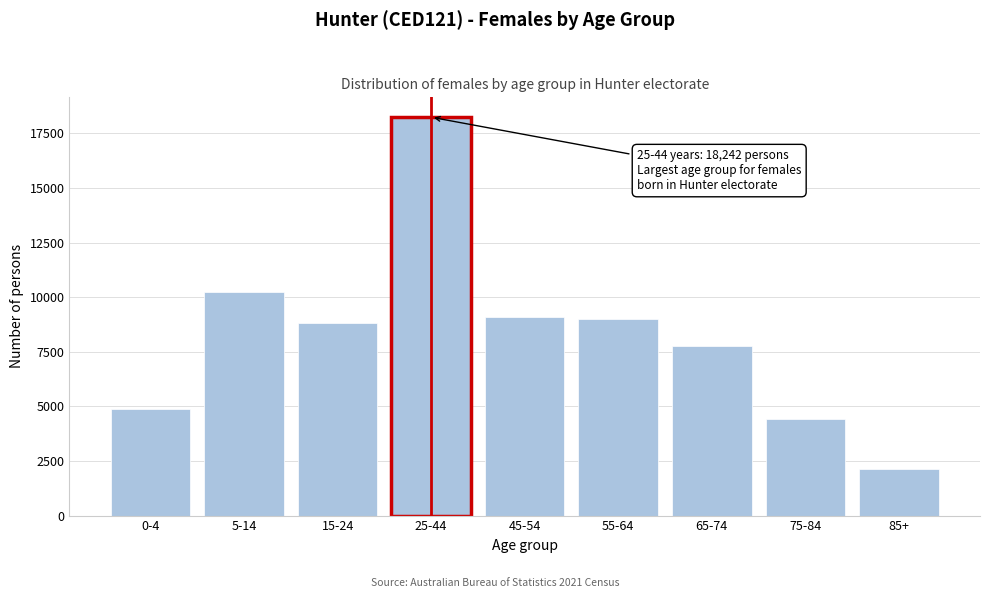

Reading right to left, transcribe all the data shown in this chart.

85+=2148	75-84=4423	65-74=7764	55-64=8992	45-54=9085	25-44=18242	15-24=8836	5-14=10238	0-4=4897